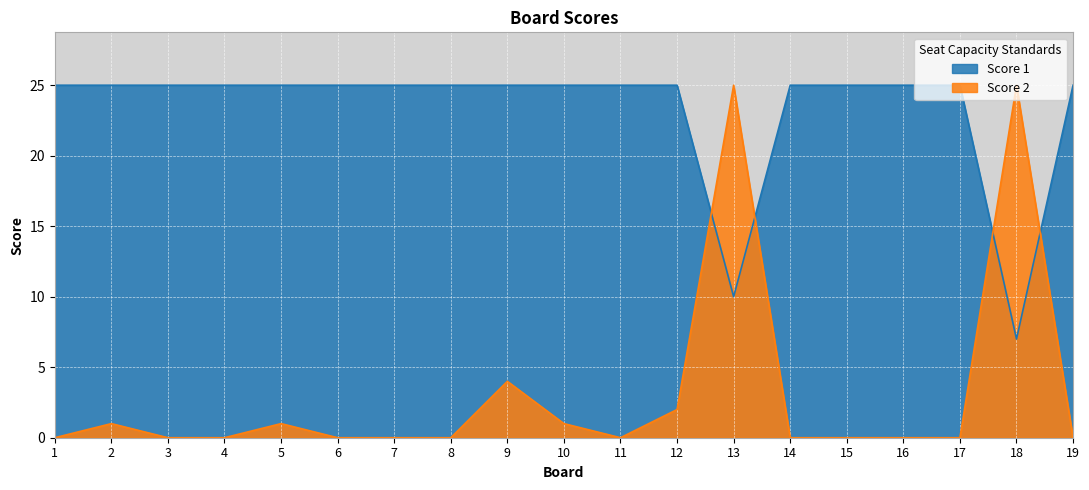

At which category is the sum across all series the highest?

13